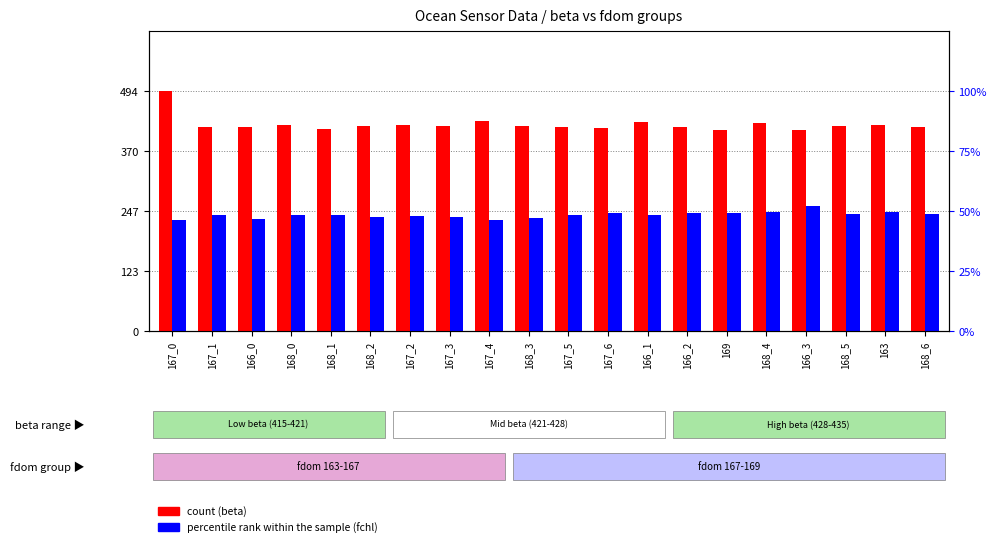

List the series in order of their peak value, highest first.

count, percentile rank within the sample